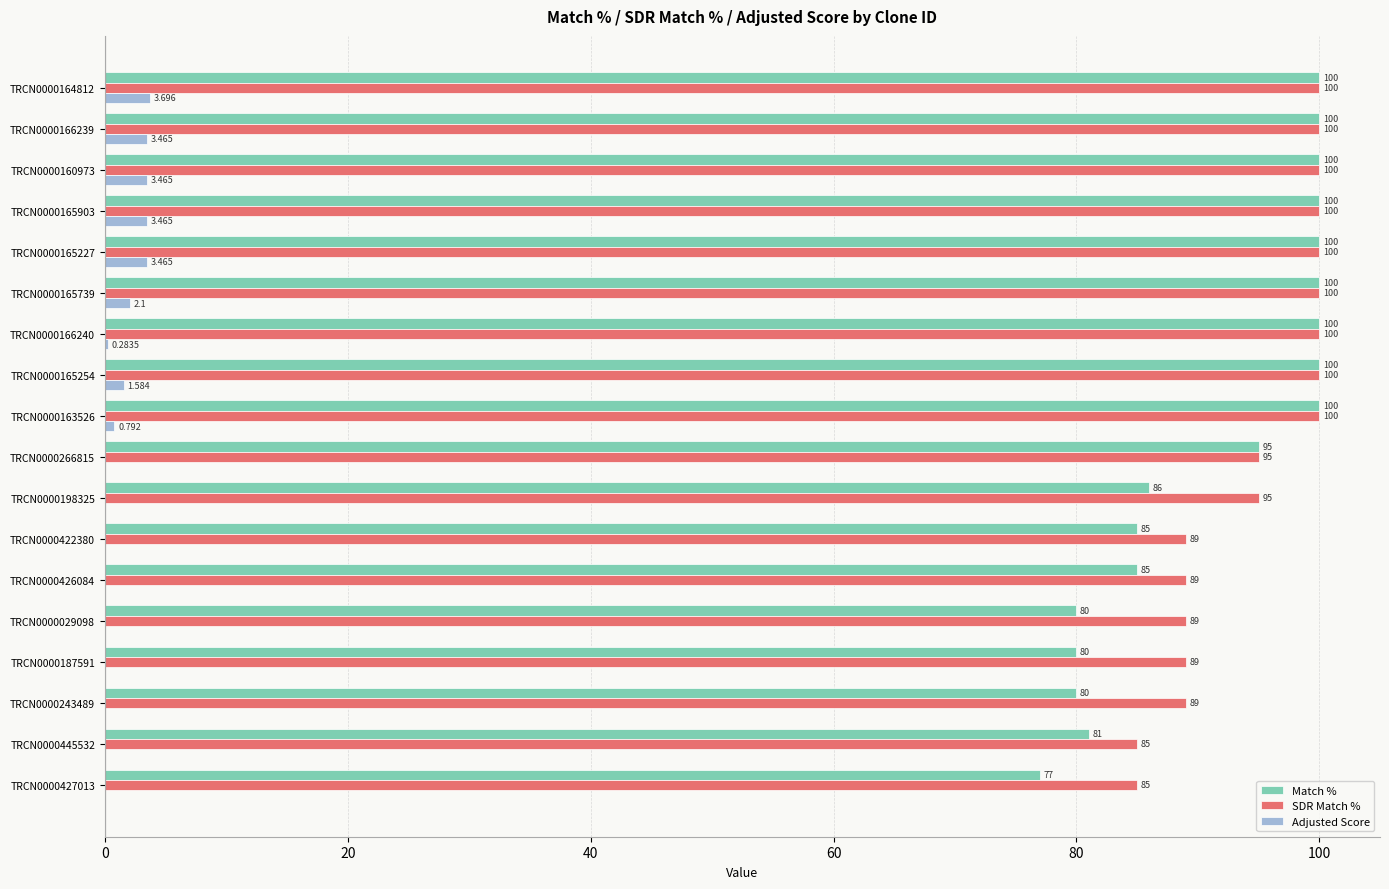

Which series has the largest total across all categories?

SDR Match %